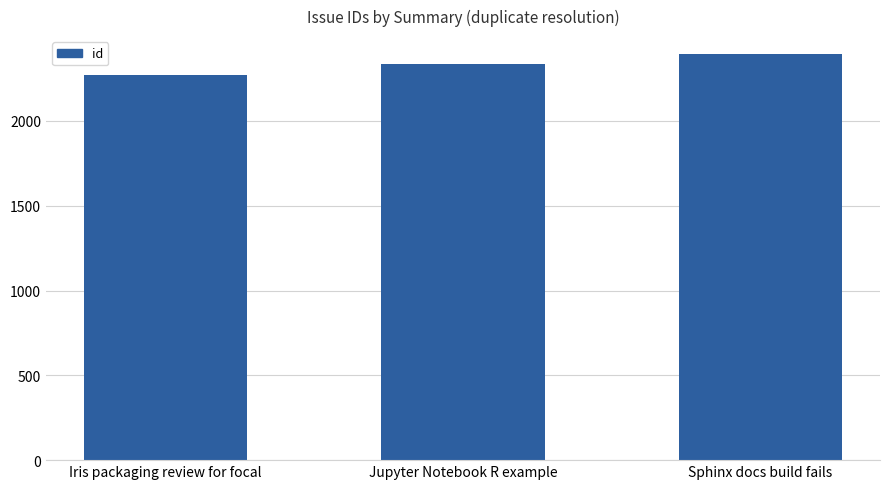

Reading left to right, extract all data points from this chart.

Iris packaging review for focal=2270	Jupyter Notebook R example=2335	Sphinx docs build fails=2397